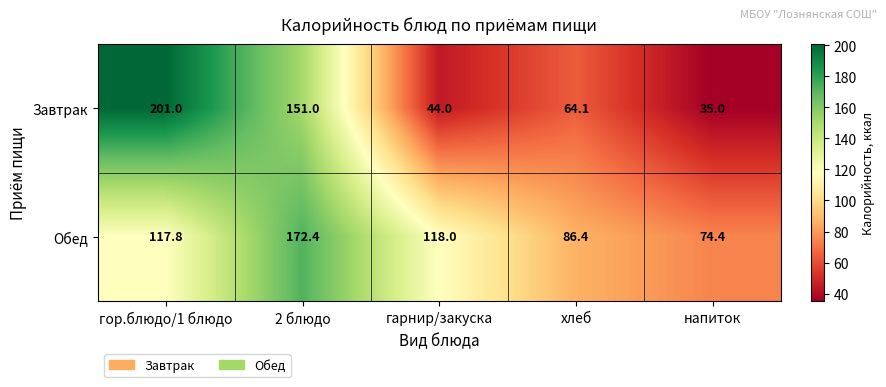

What is the sum of the Обед values at напиток and 2 блюдо?

246.8